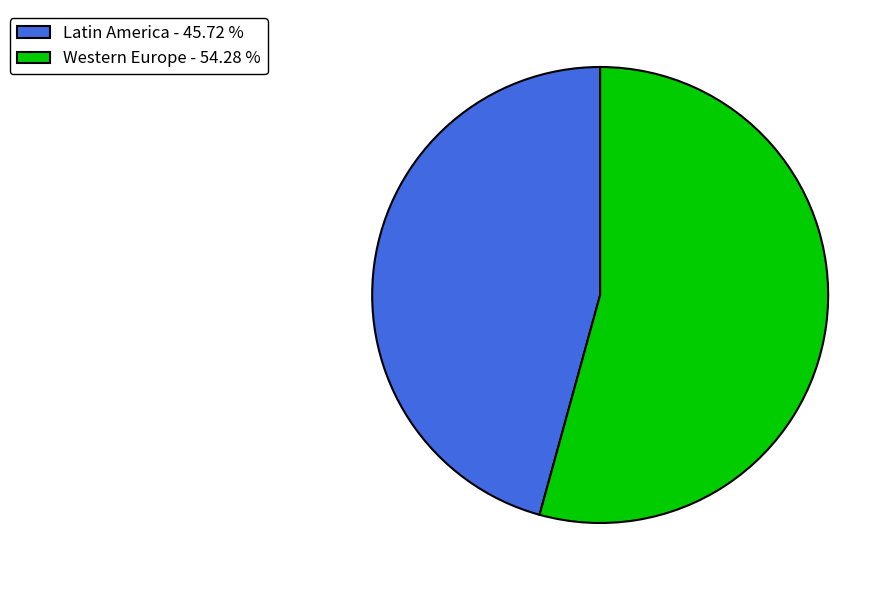

Is there any slice that represents more than half of the pie?

Yes